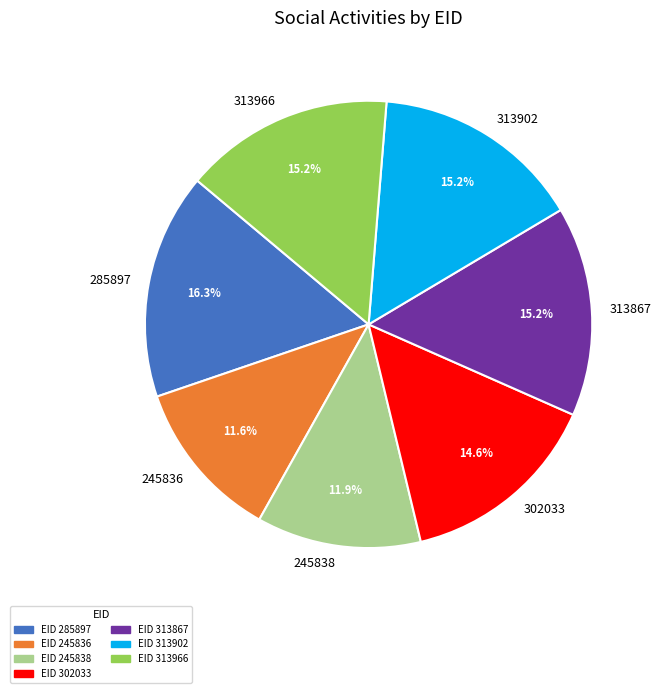

Which category has the biggest portion of the pie?

285897